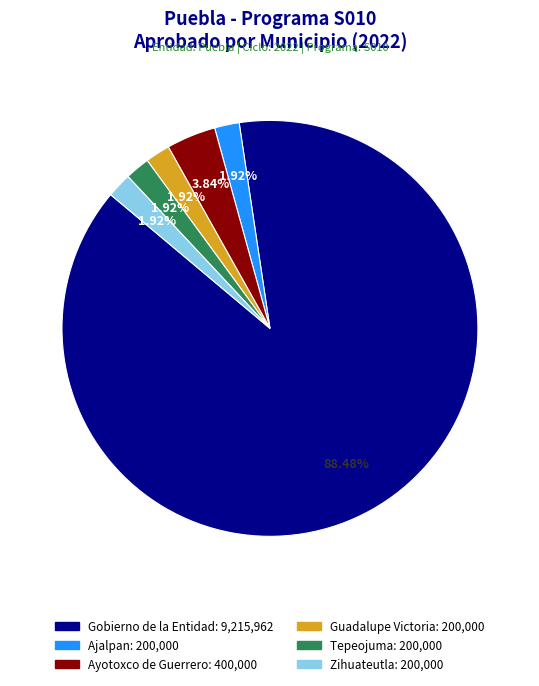

Which slice is the largest?

Gobierno de la Entidad